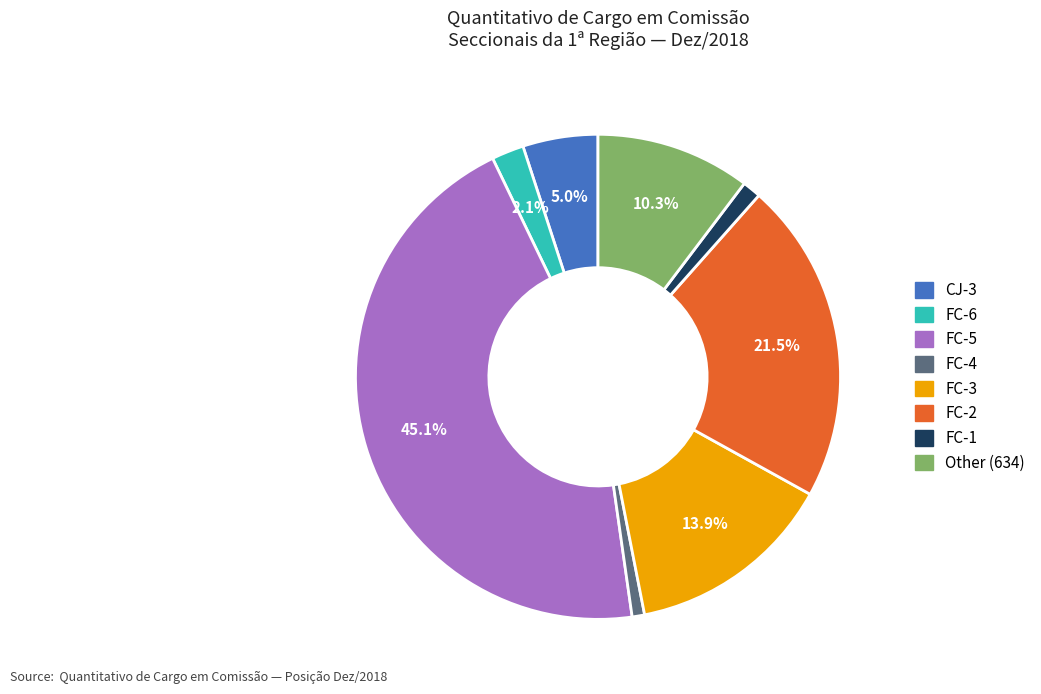

Which slice is the largest?

FC-5